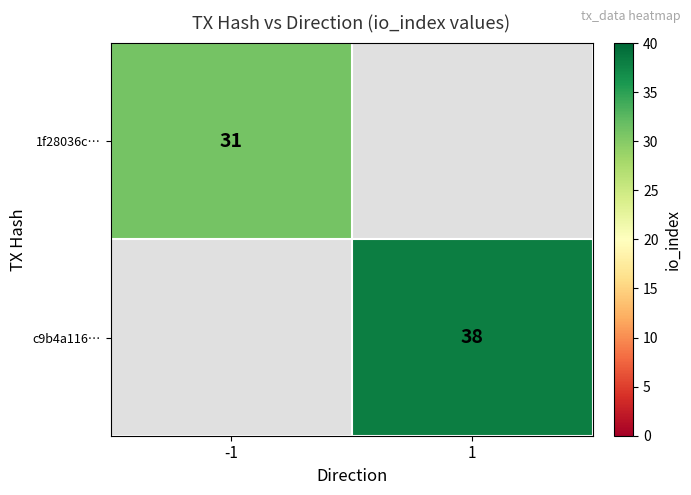

True or false: 1f28036c… has a value of 31 at -1.

True